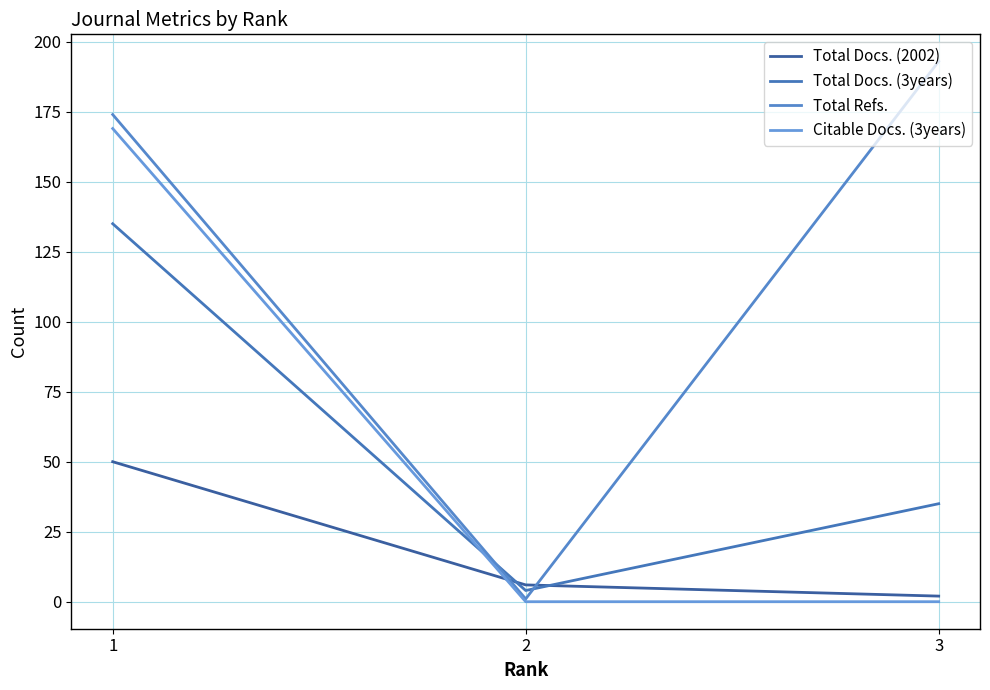

Count the Total Docs. (3years) values in the range 4 to 135.

3